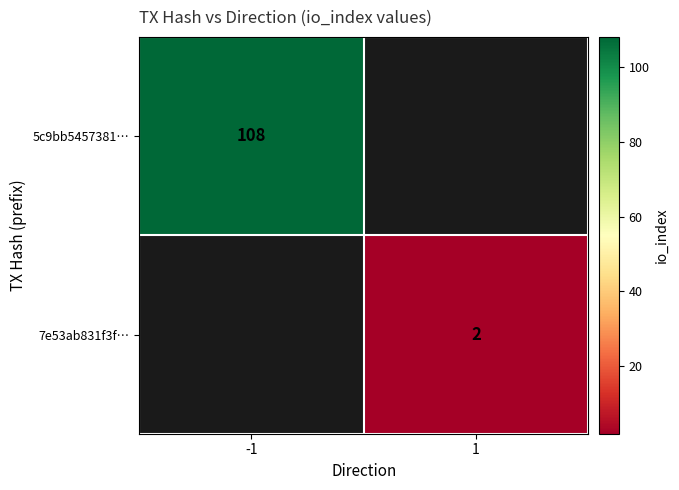

What is the maximum value shown in the chart?

108.0